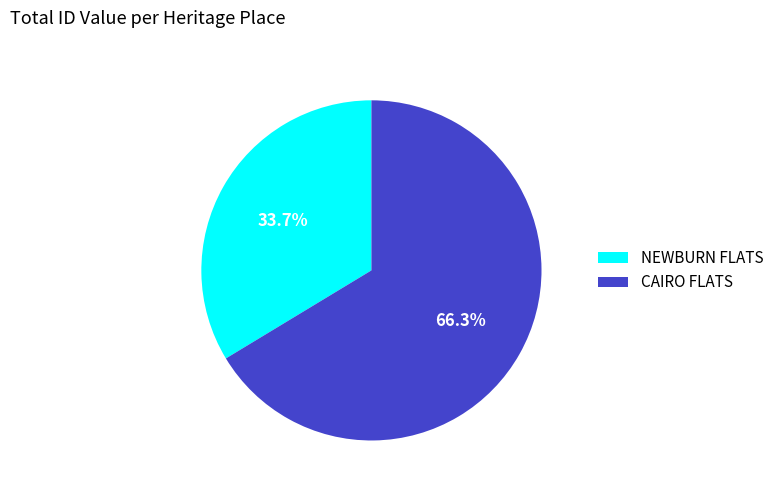

To the nearest percent, what portion does CAIRO FLATS represent?

66%